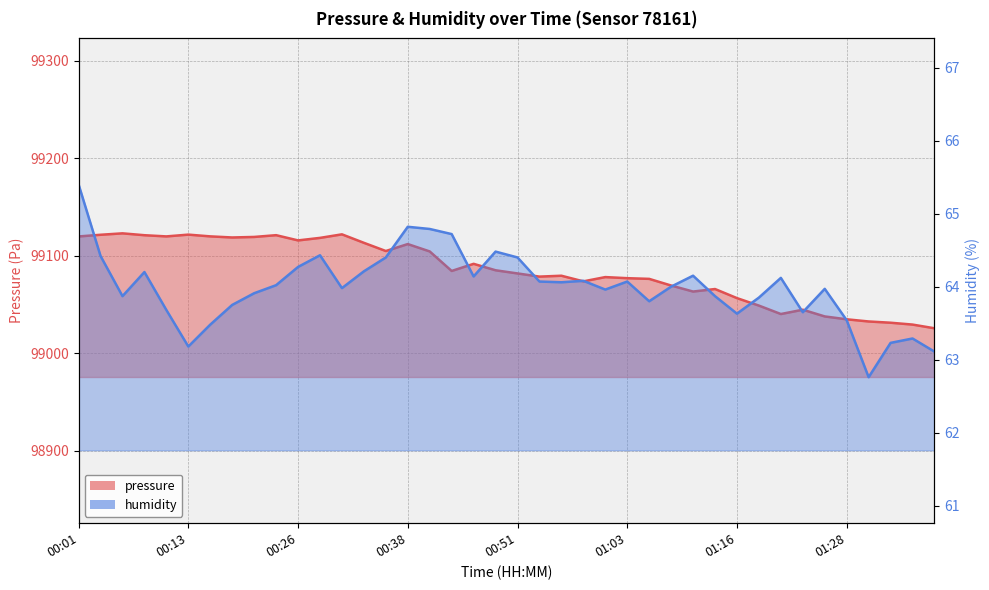

Reading left to right, what are all the values shown in this chart?

pressure: 99119.9	99121.6	99123.1	99121.2	99119.9	99121.8	99120.0	99118.8	99119.4	99121.2	99115.8	99118.4	99122.1	99113.4	99104.9	99112.1	99104.5	99084.5	99091.8	99085.2	99081.9	99078.7	99079.6	99073.8	99078.2	99077.1	99076.4	99069.6	99063.4	99065.9	99056.6	99048.9	99040.3	99044.7	99037.8	99034.9	99032.7	99031.4	99029.5	99025.7
humidity: 65.4	64.4	63.9	64.2	63.7	63.2	63.5	63.8	63.9	64.0	64.3	64.4	64.0	64.2	64.4	64.8	64.8	64.7	64.1	64.5	64.4	64.1	64.1	64.1	64.0	64.1	63.8	64.0	64.2	63.9	63.6	63.9	64.1	63.6	64.0	63.5	62.8	63.2	63.3	63.1